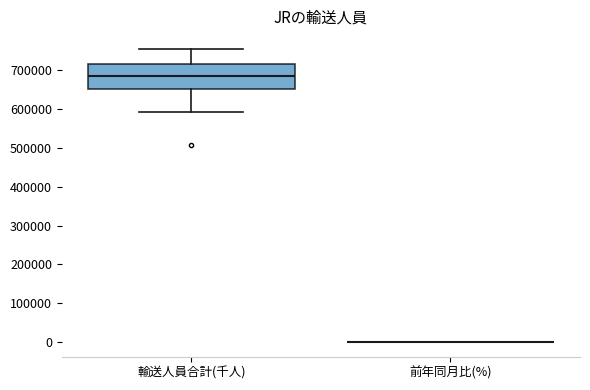

Comparing the boxes themselves (not the whiskers), which one is the tallest?

輸送人員合計(千人)